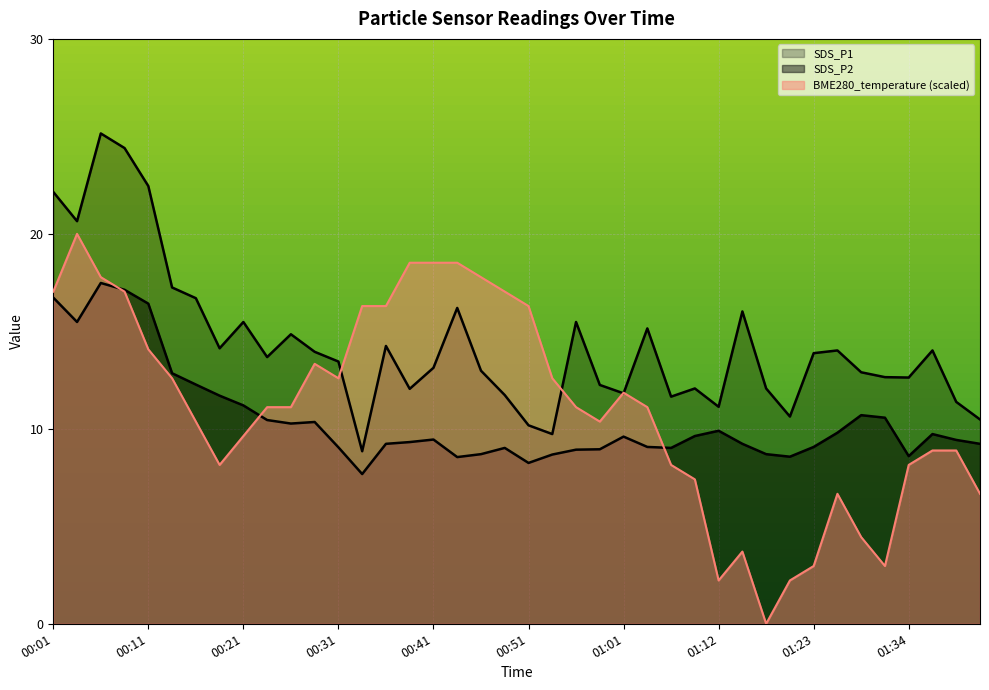

What is the sum of the BME280_temperature values at 00:18 and 00:28?

21.5